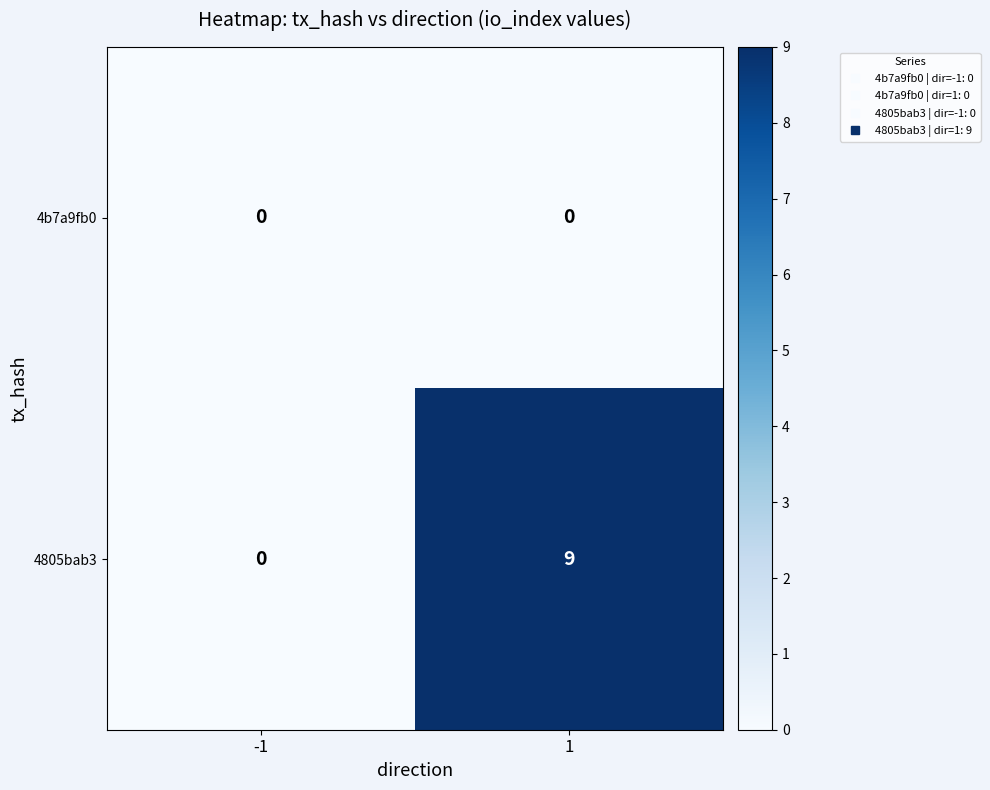

What is the spread (max minus min) of values at 1?

9